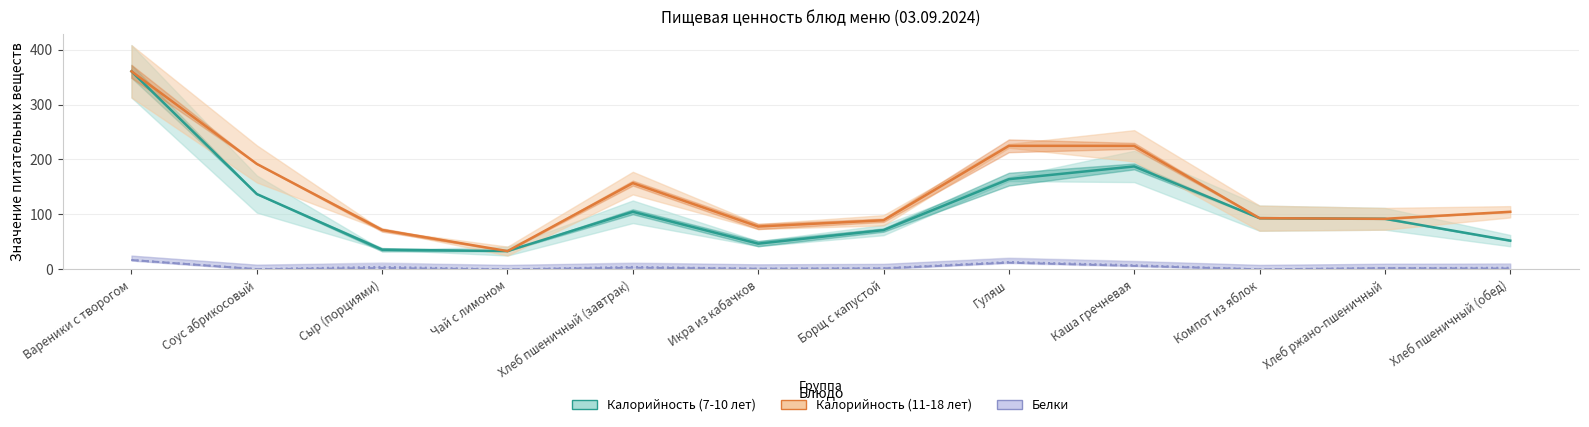

Rank the categories by Белки (11-18 лет) value from highest to lowest.

Вареники с творогом, Гуляш, Каша гречневая, Сыр (порциями), Хлеб пшеничный (завтрак), Хлеб пшеничный (обед), Хлеб ржано-пшеничный, Борщ с капустой, Икра из кабачков, Соус абрикосовый, Компот из яблок, Чай с лимоном